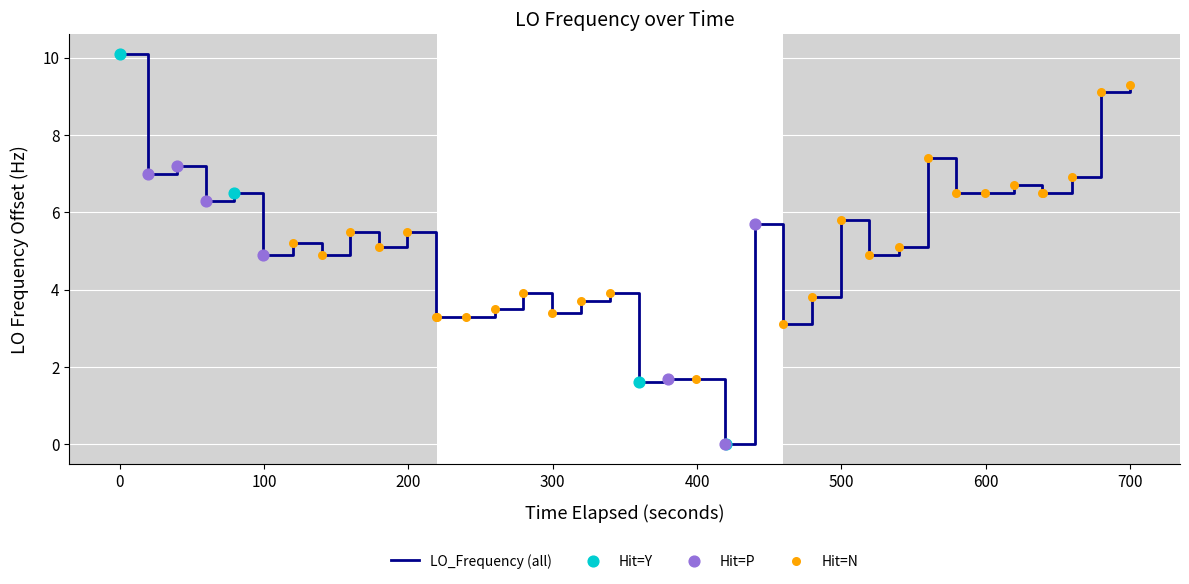

What is the maximum value shown in the chart?

10.1